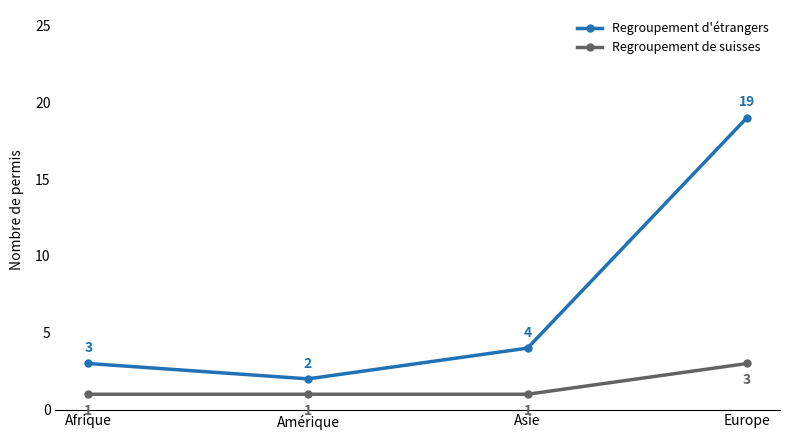

True or false: Regroupement de suisses has more than 1 points higher than both neighbors.

False